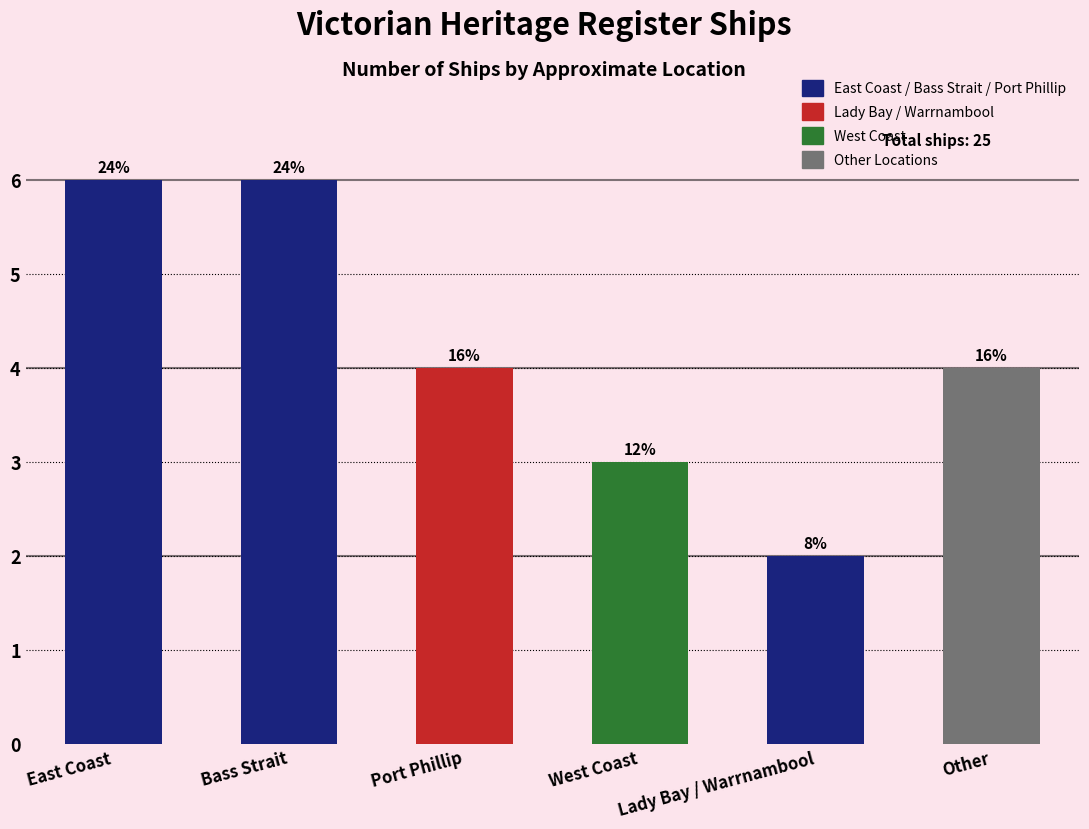

Between East Coast and Lady Bay / Warrnambool, which is larger?

East Coast